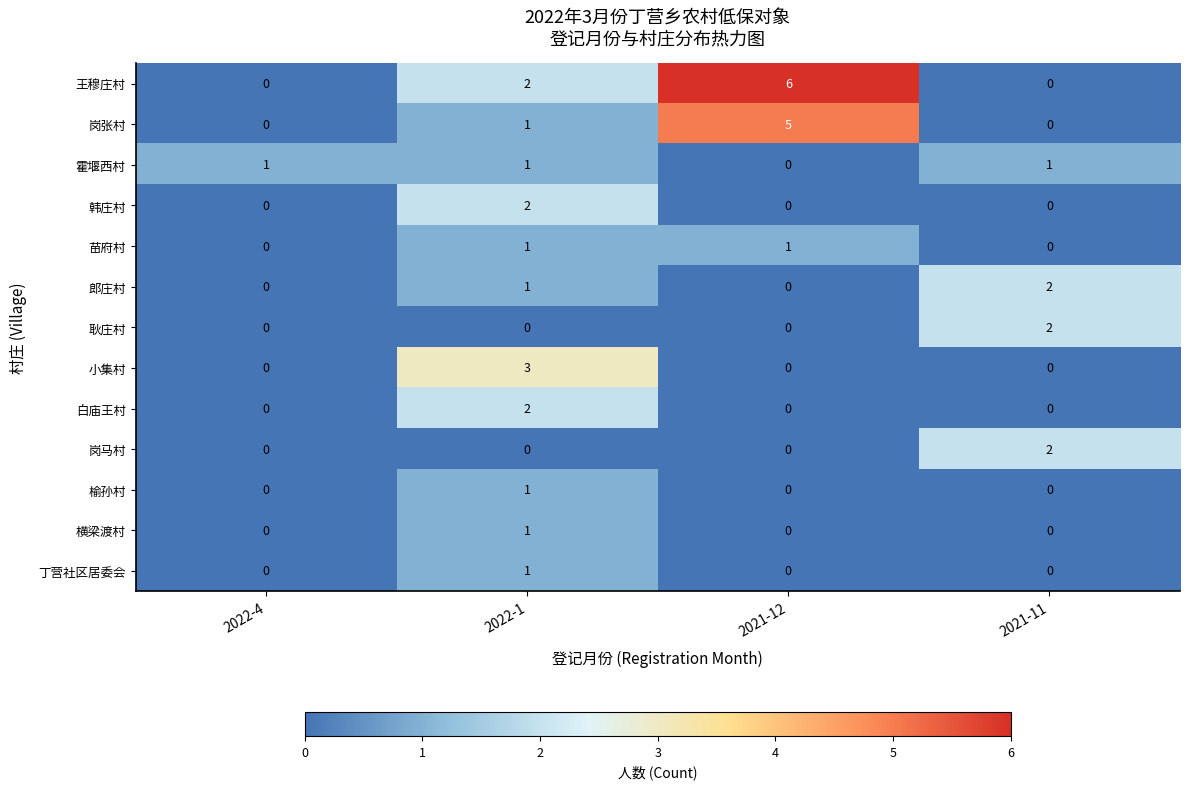

Which series changed the most between 2022-1 and 2021-11?

小集村